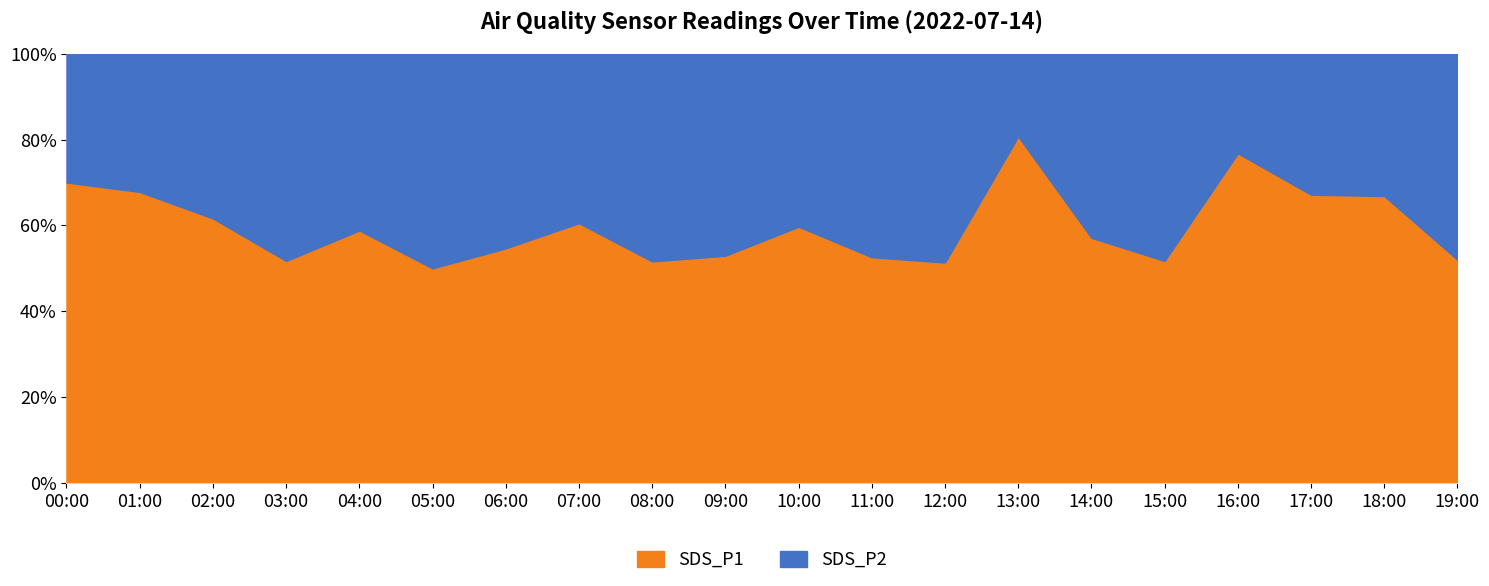

What is the value of the SDS_P2 point at the 4th from the left?

1.4